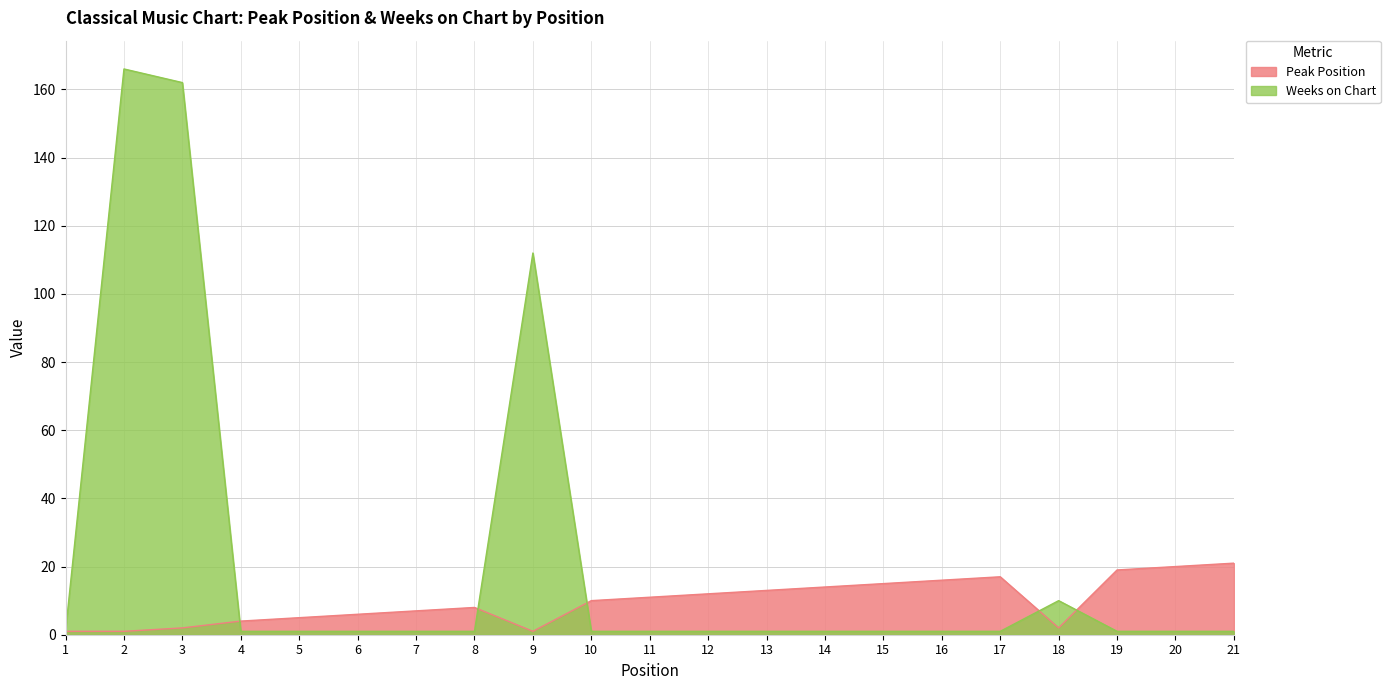

At how many categories does at least one series exceed 70?

3